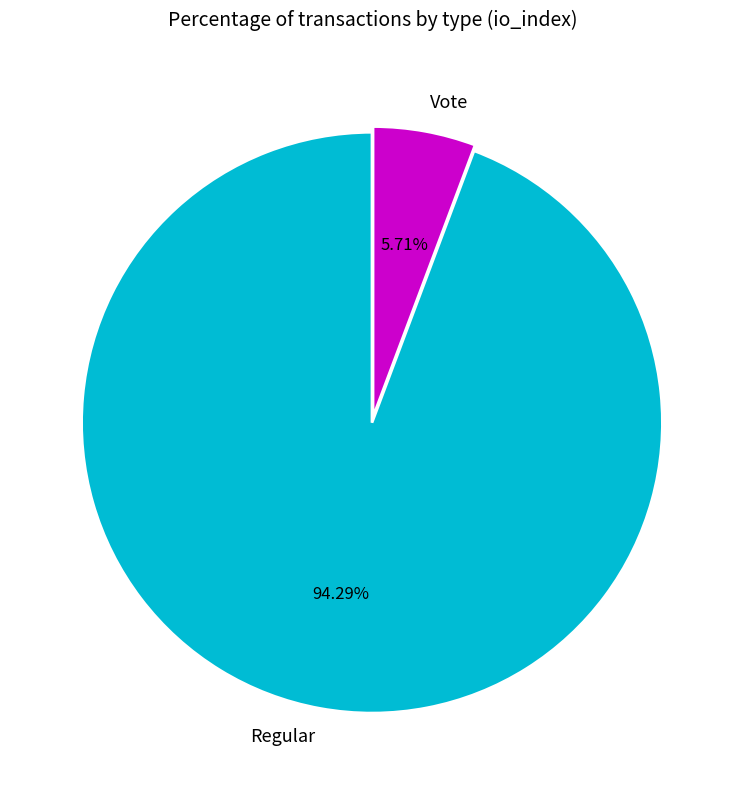

Does Vote represent more than half of the total?

No